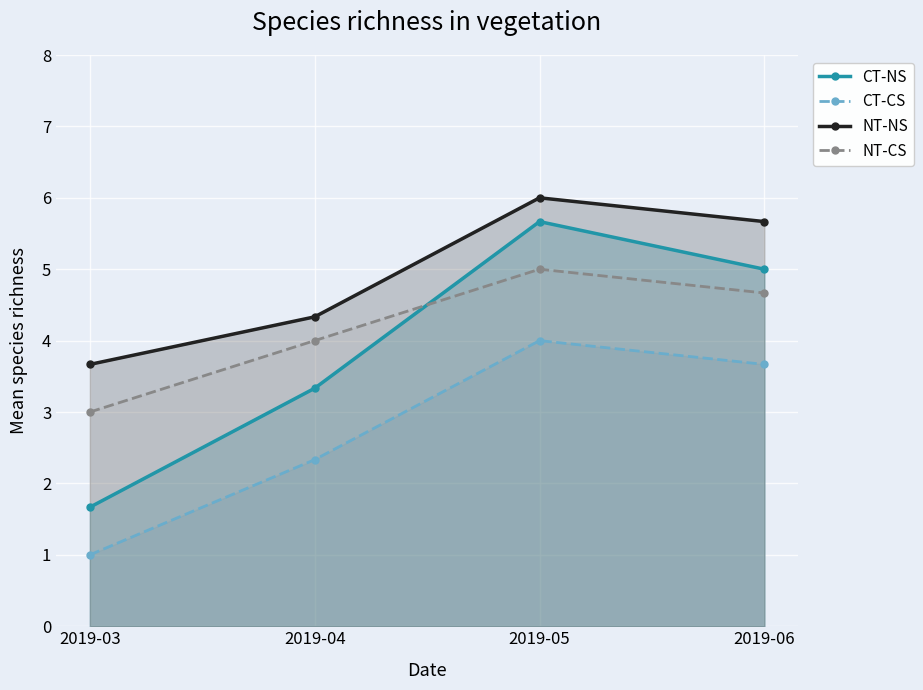

Where does the CT-NS series first go above 5?

2019-05